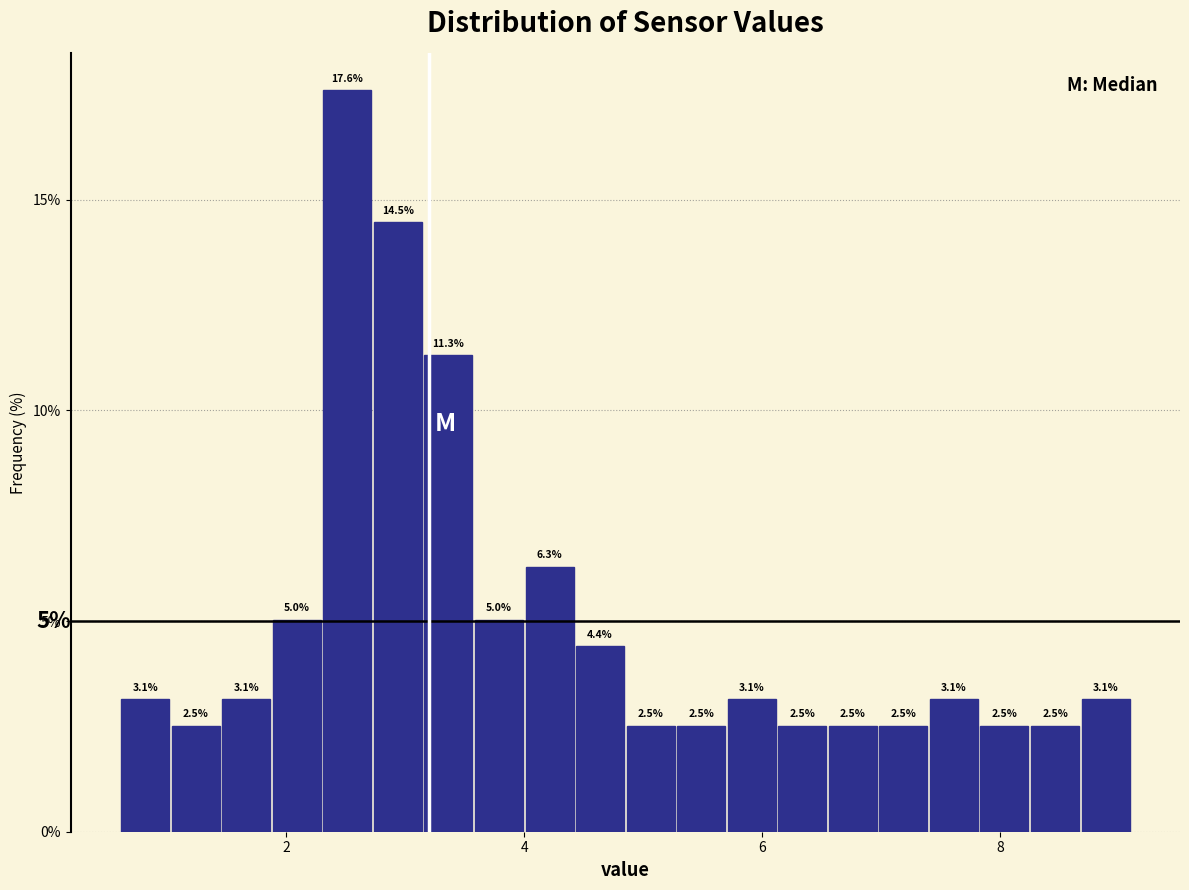

Read against the x-axis, roughly where is the centre of the tallest bar?

2.6